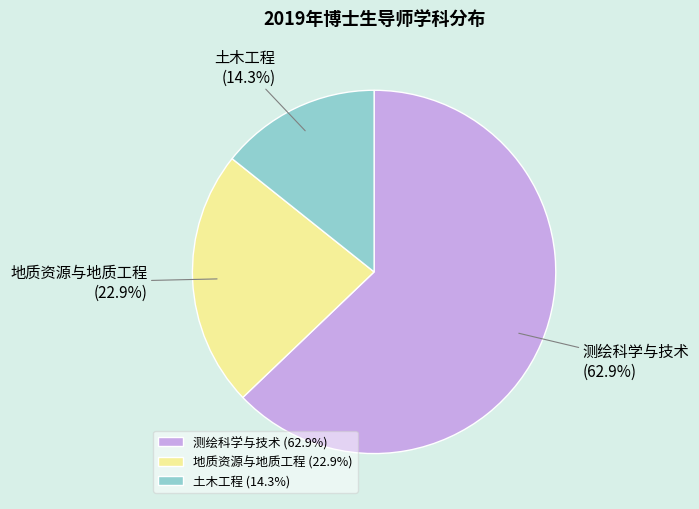

Rank the categories by value from highest to lowest.

测绘科学与技术, 地质资源与地质工程, 土木工程